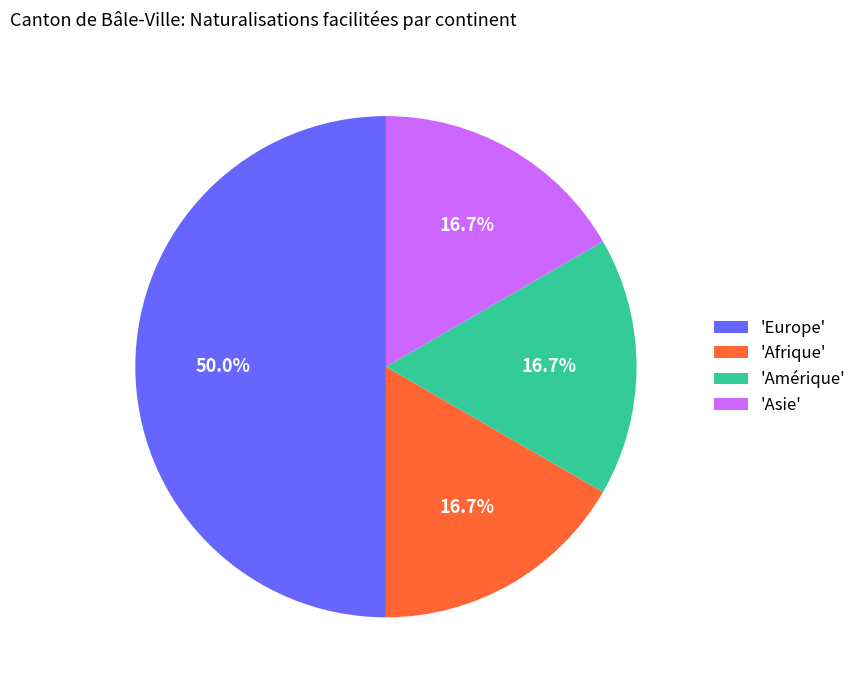

Combined, do 'Asie' and 'Afrique' account for over 50%?

No